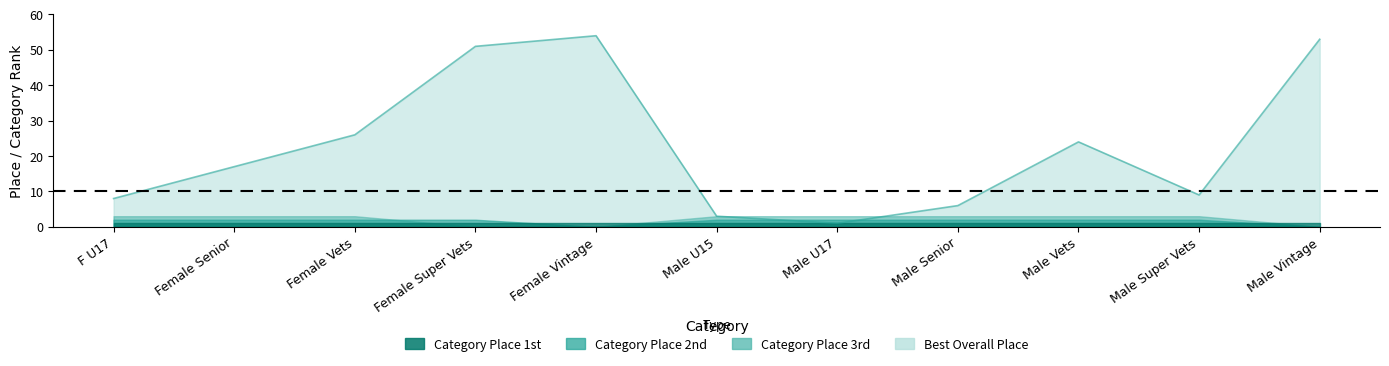

What is the difference between the maximum and minimum values in the Category Place 2nd series?

2